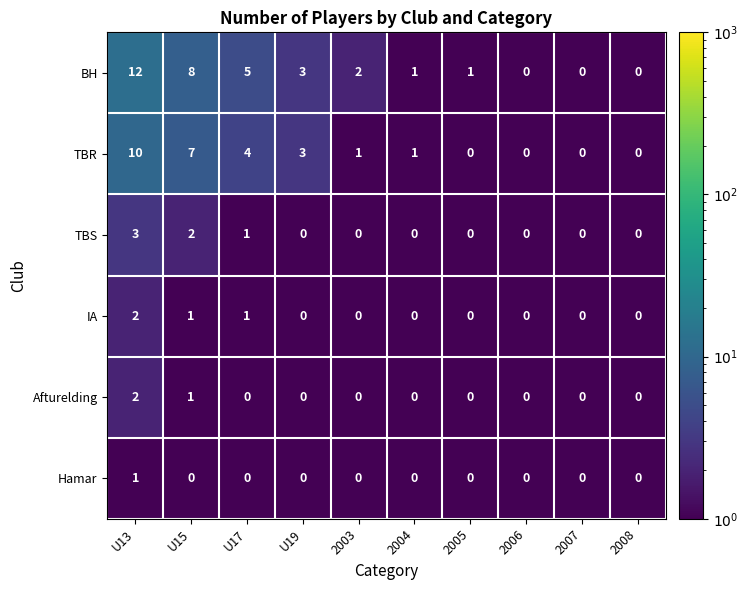

What is the sum of all TBR values?

26